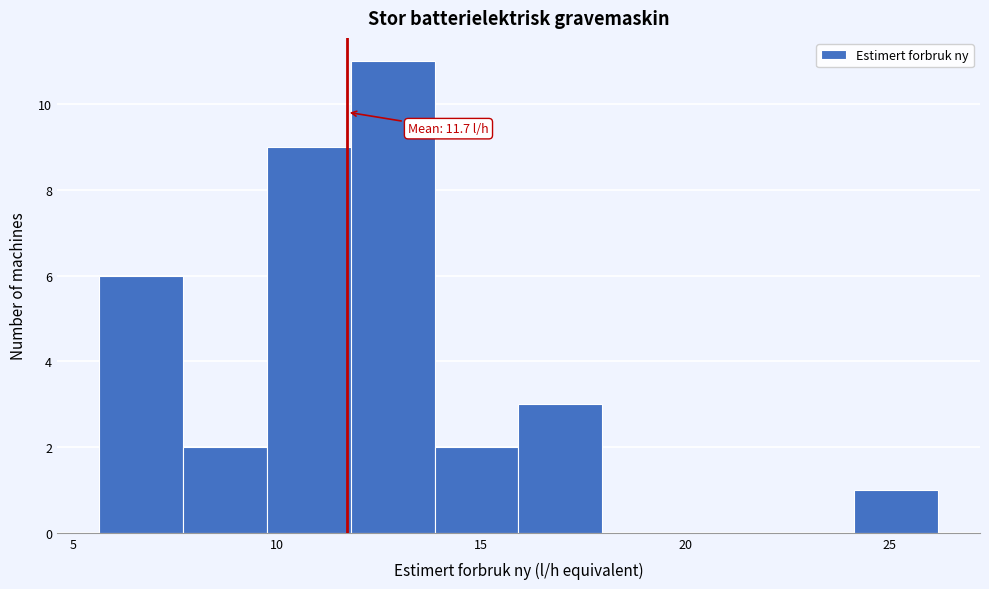

Which range on the x-axis has the tallest bar?

12.0 to 14.0